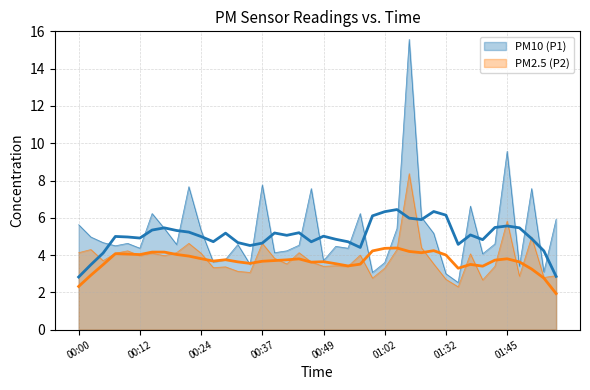

How many data points does each series have?

40